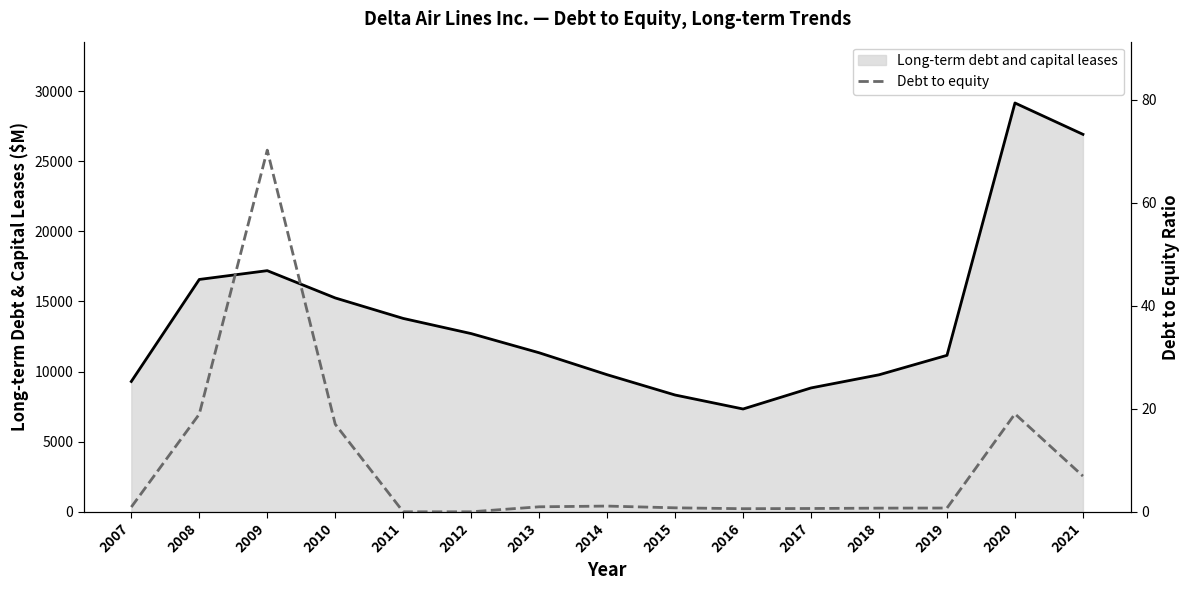

Reading left to right, list all the values displayed in this chart.

Long-term debt and capital leases (line): 9295.0	16571.0	17198.0	15252.0	13791.0	12709.0	11342.0	9777.0	8329.0	7332.0	8834.0	9771.0	11160.0	29157.0	26920.0
Debt to equity: 0.9	19.0	70.2	17.0	0.0	0.0	1.0	1.1	0.8	0.6	0.6	0.7	0.7	19.0	6.9